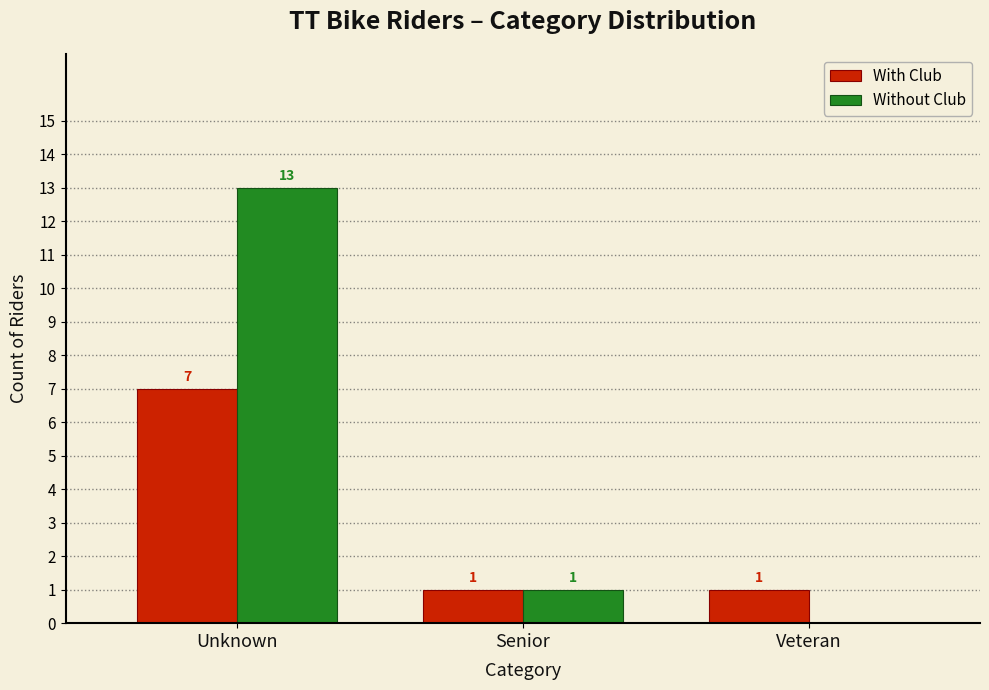

Reading left to right, extract all data points from this chart.

With Club: Unknown=7	Senior=1	Veteran=1
Without Club: Unknown=13	Senior=1	Veteran=0